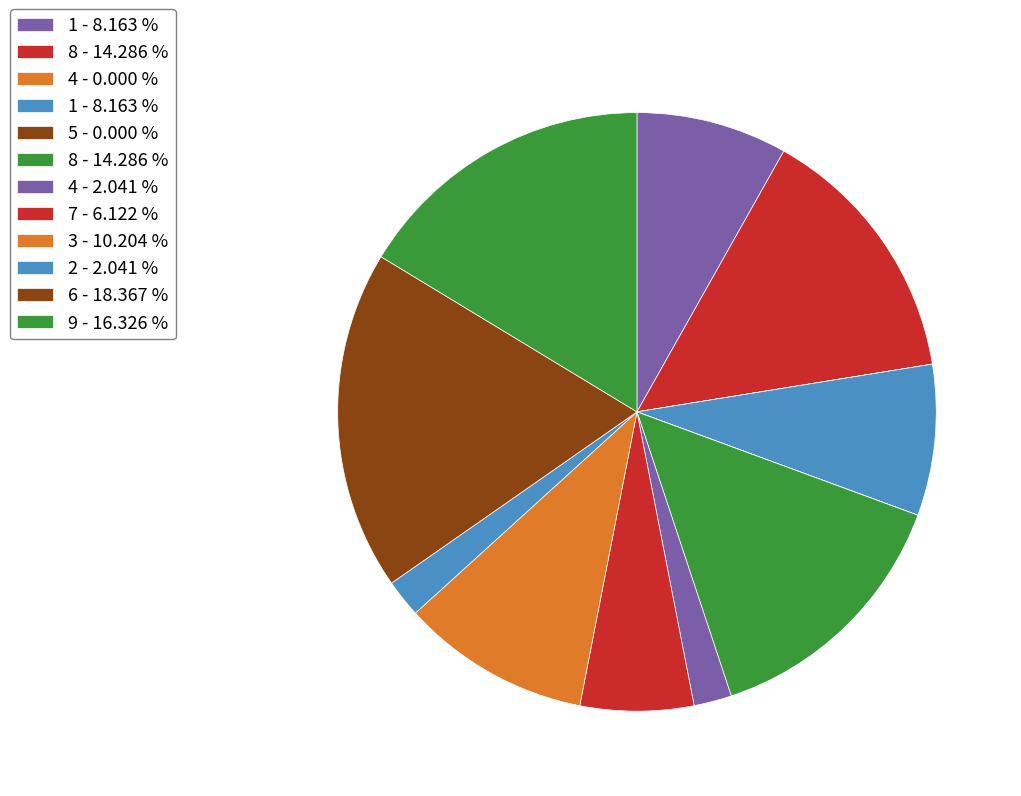

What is the largest slice in the pie chart?

6